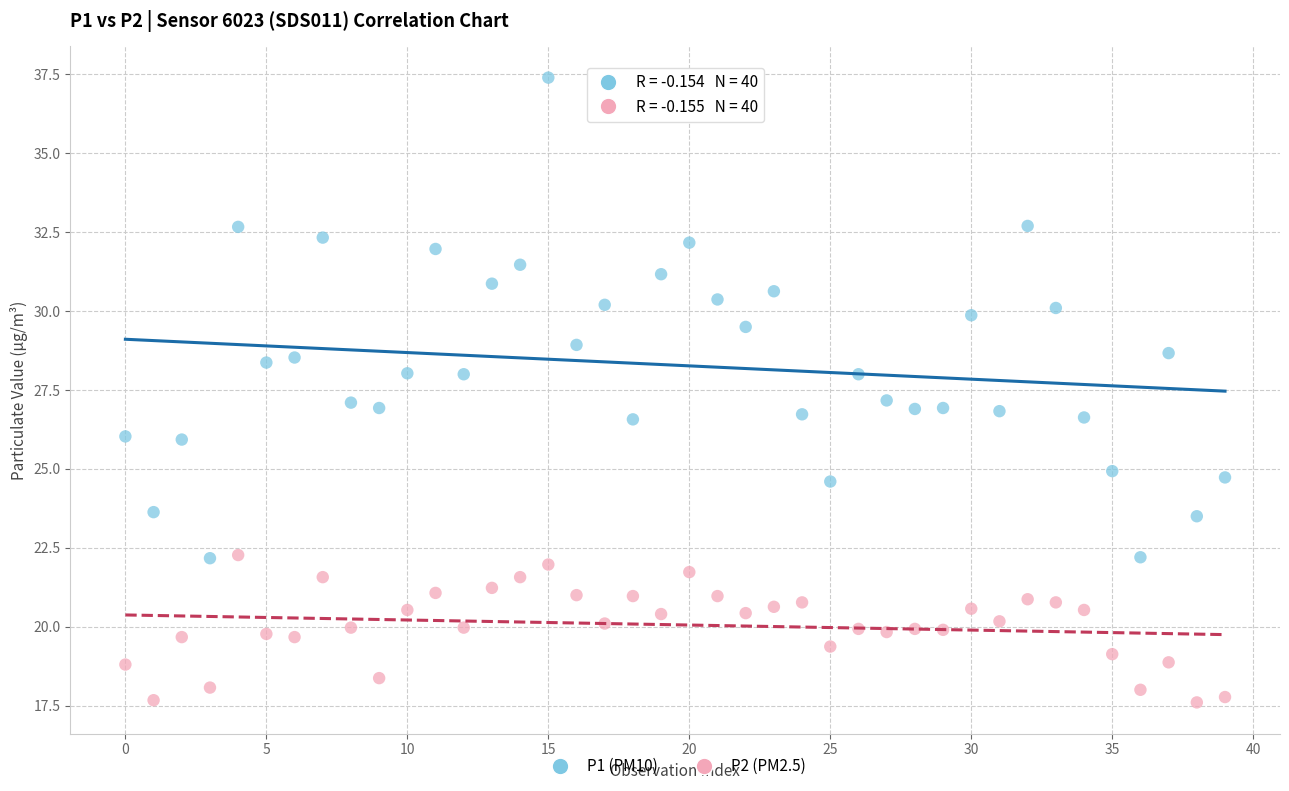

Which series reaches the minimum Y coordinate?

P2 (PM2.5)